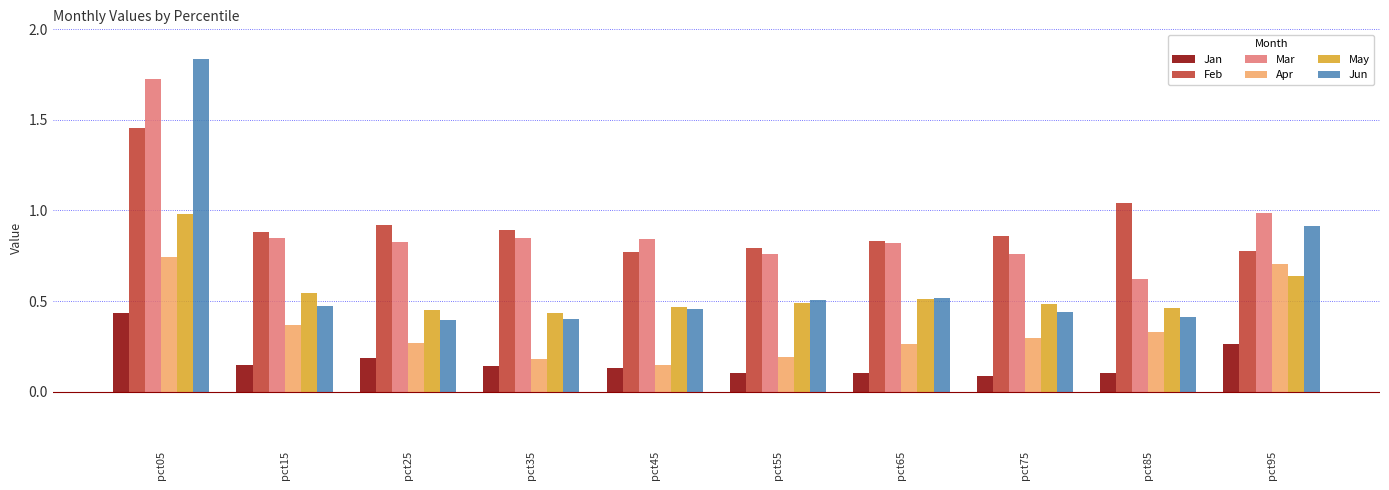

Between pct05 and pct65, which series saw the biggest shift?

Jun